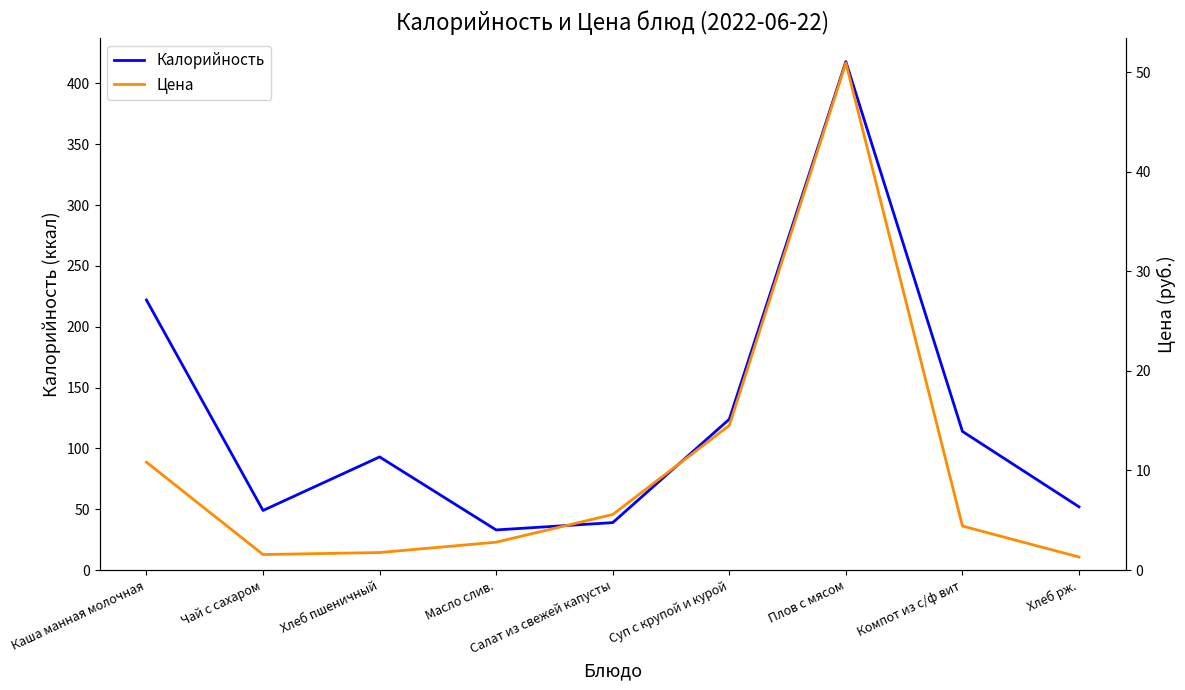

Where is the first local minimum for Калорийность?

Чай с сахаром